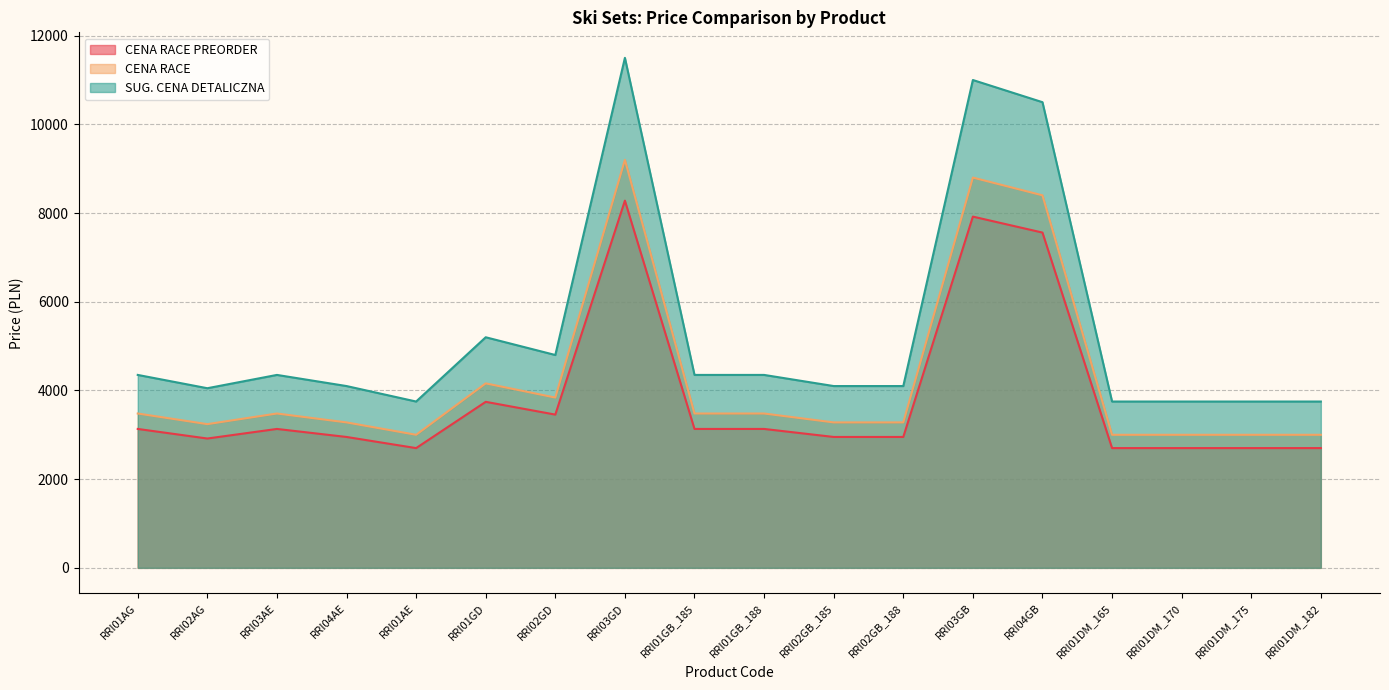

True or false: CENA RACE PREORDER and SUG. CENA DETALICZNA cross at least once.

False